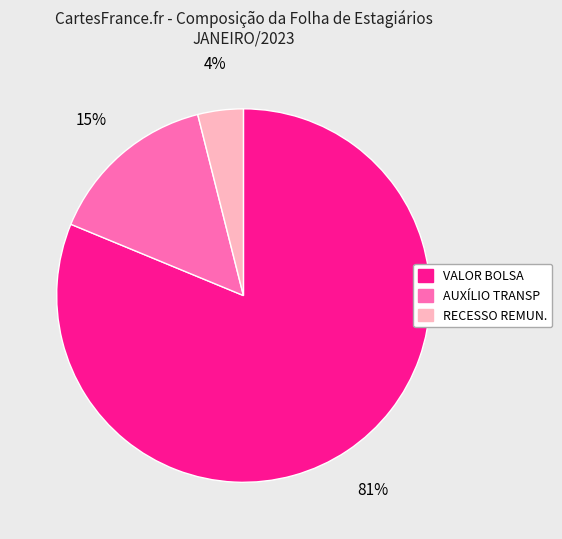

What percentage is the AUXÍLIO TRANSP slice, to the nearest percent?

15%